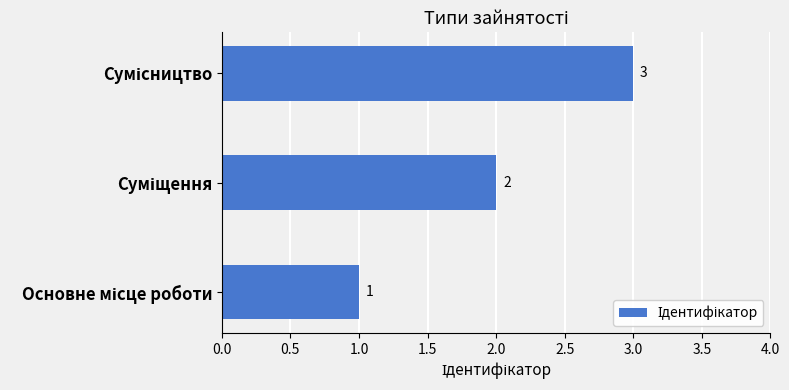

What is the maximum value shown in the chart?

3